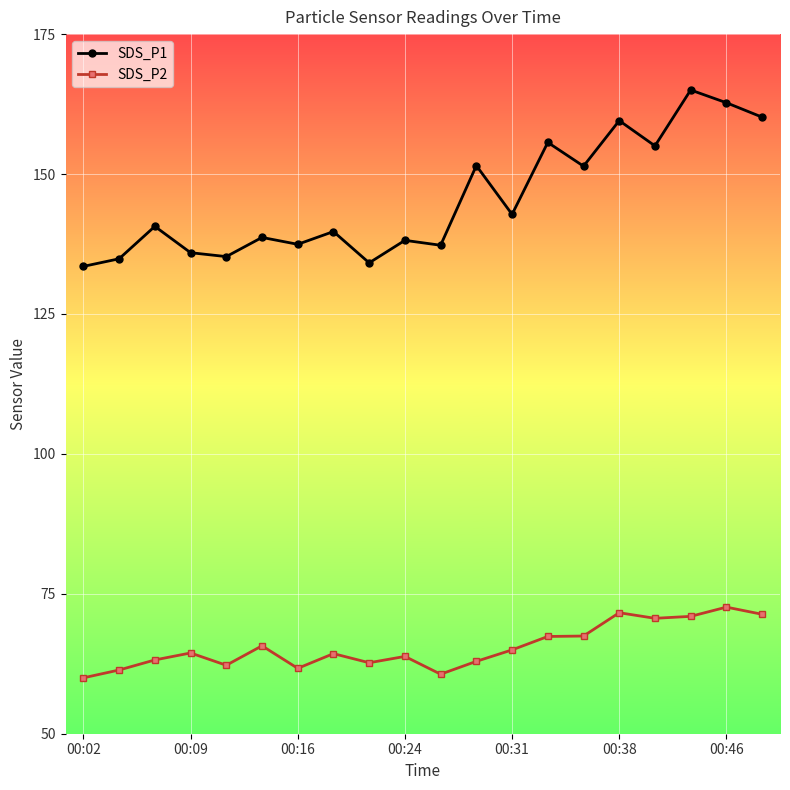

What is the value of the SDS_P1 point at the 5th from the left?

135.3